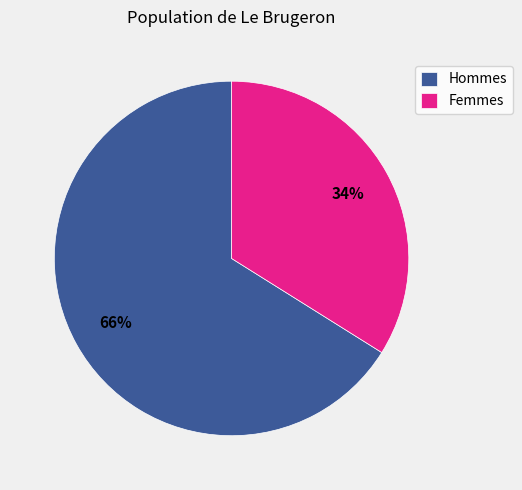

Combined, do Femmes and Hommes account for over 50%?

Yes